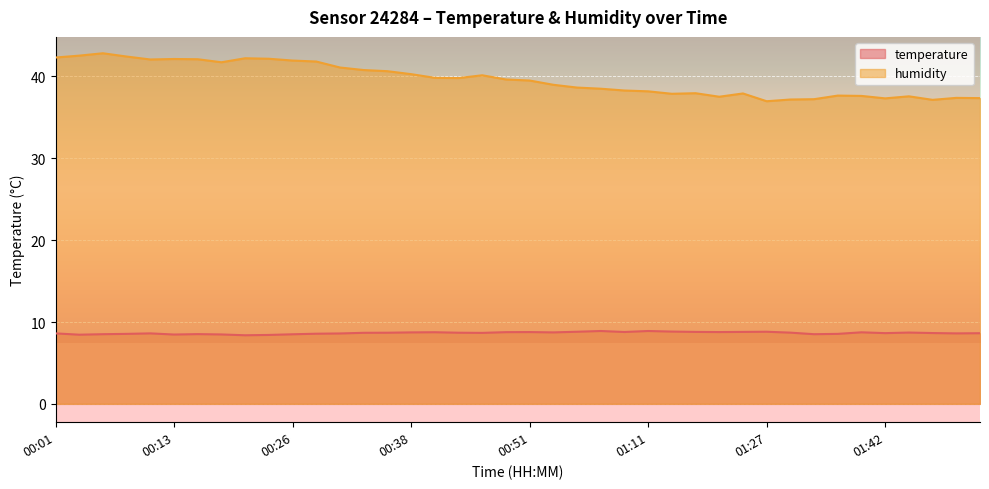

True or false: temperature and humidity cross at least once.

False